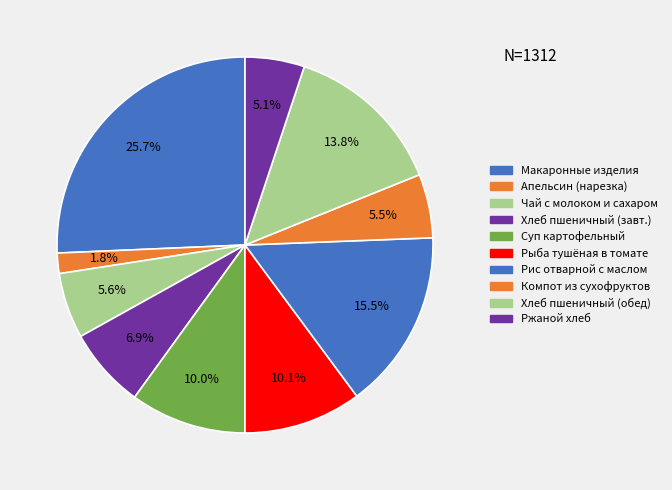

Which slice is the smallest?

Апельсин (нарезка)